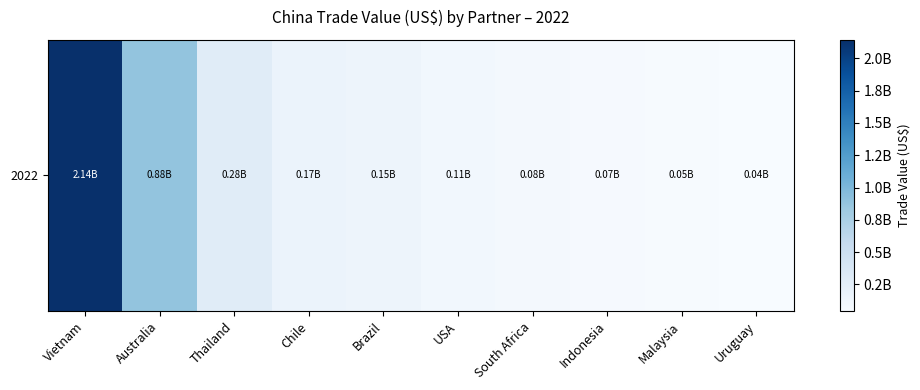

List the labels in order of value, largest first.

Vietnam, Australia, Thailand, Chile, Brazil, USA, South Africa, Indonesia, Malaysia, Uruguay